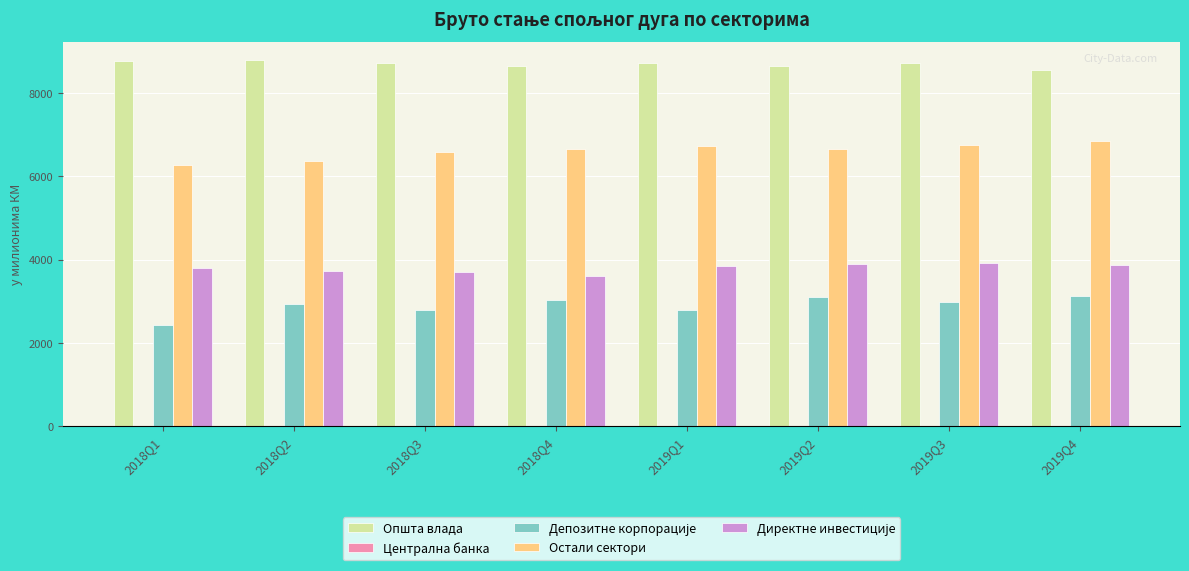

What is the maximum value shown in the chart?

8783.1